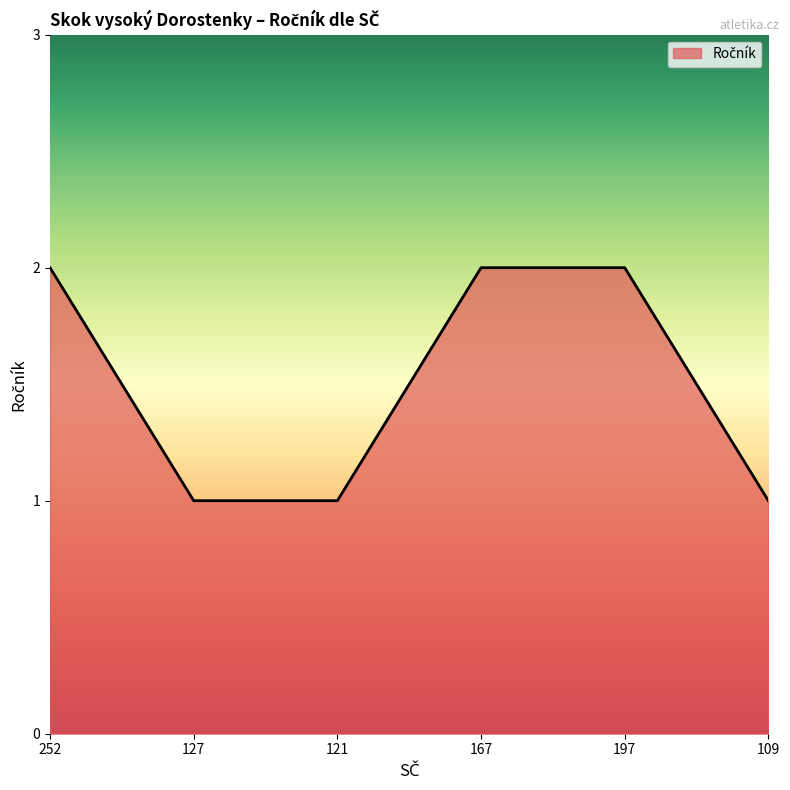

Reading left to right, list all the values displayed in this chart.

252=2	127=1	121=1	167=2	197=2	109=1